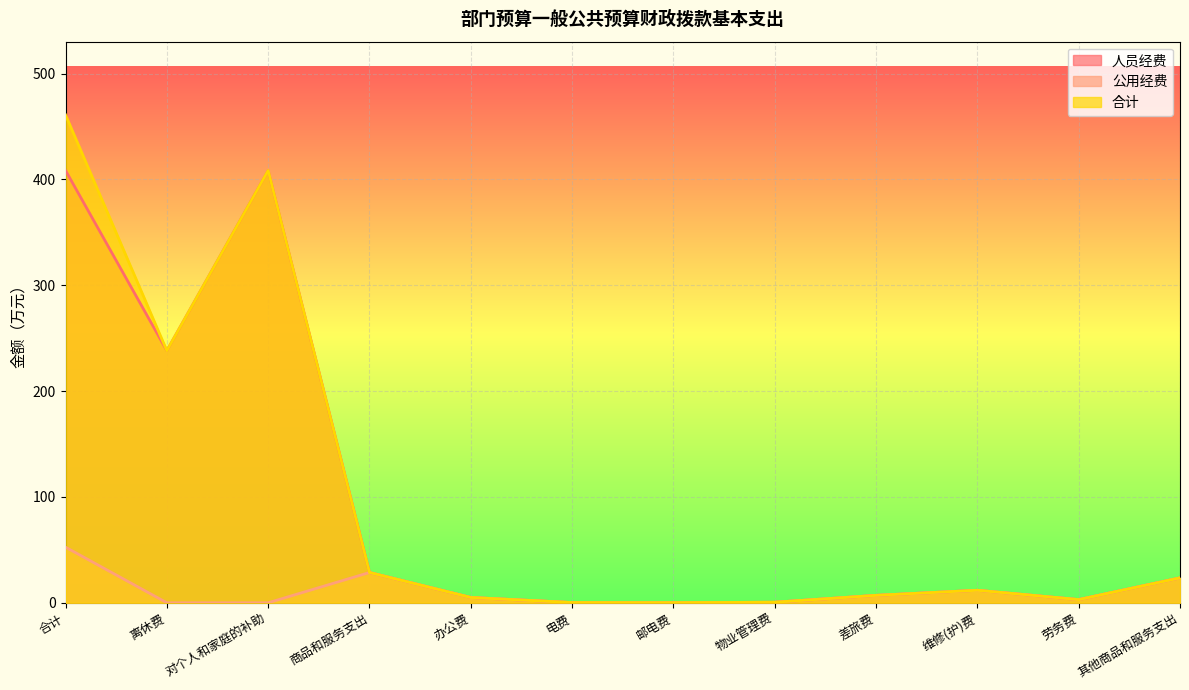

What is the difference between the 公用经费 values at 邮电费 and 其他商品和服务支出?

23.4